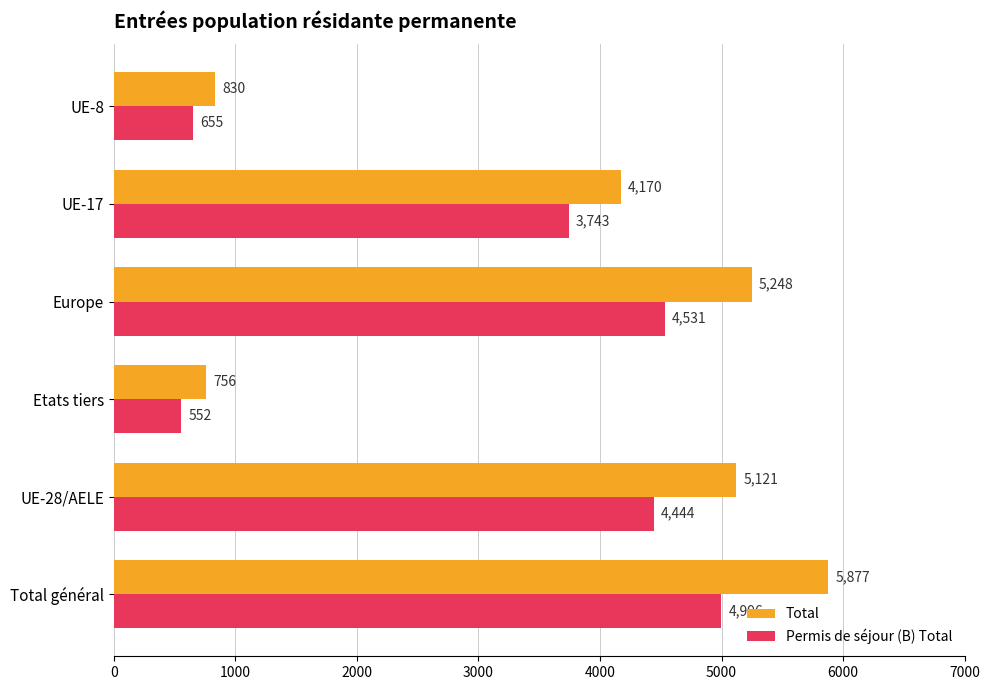

What are all the series names shown in the legend?

Total, Permis de séjour (B) Total